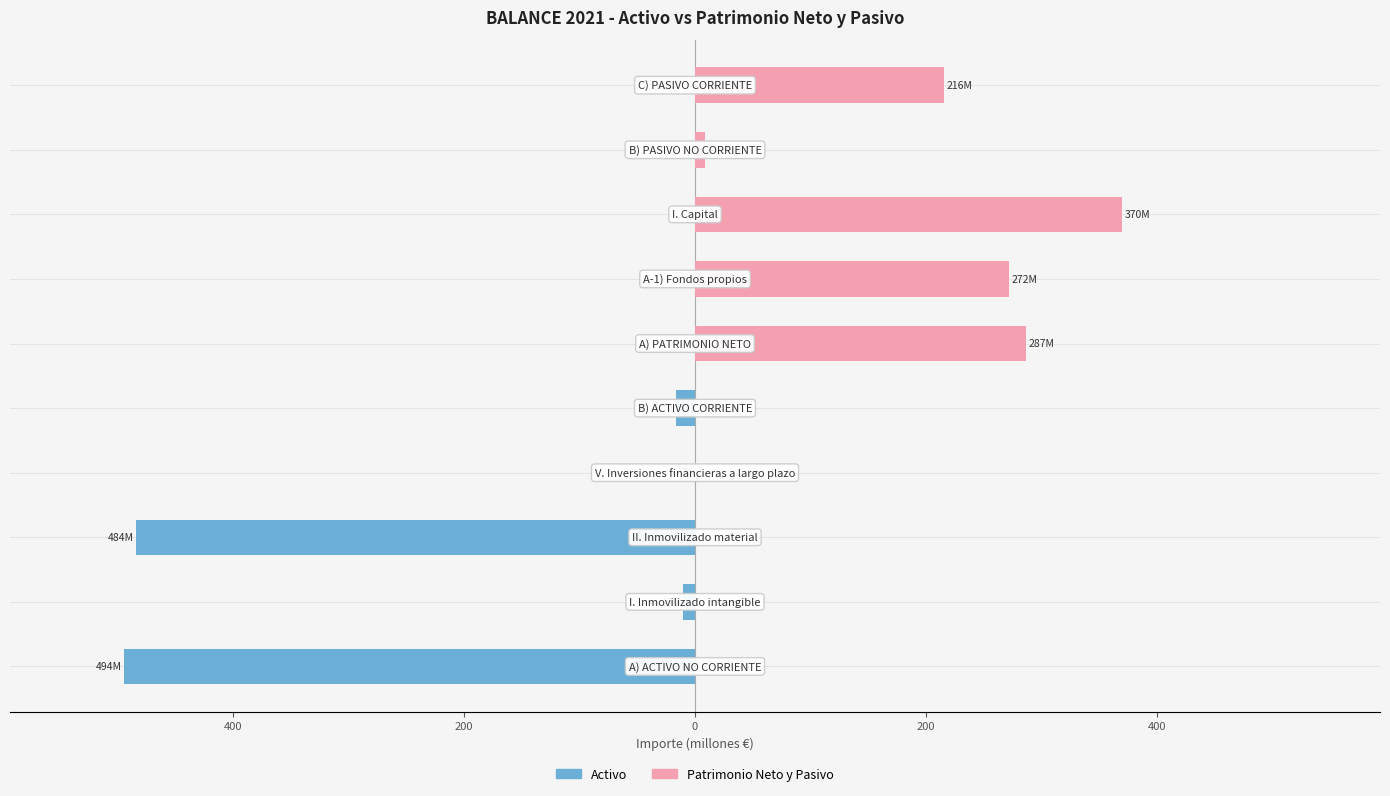

What is the total value across all series at 8?

8.4